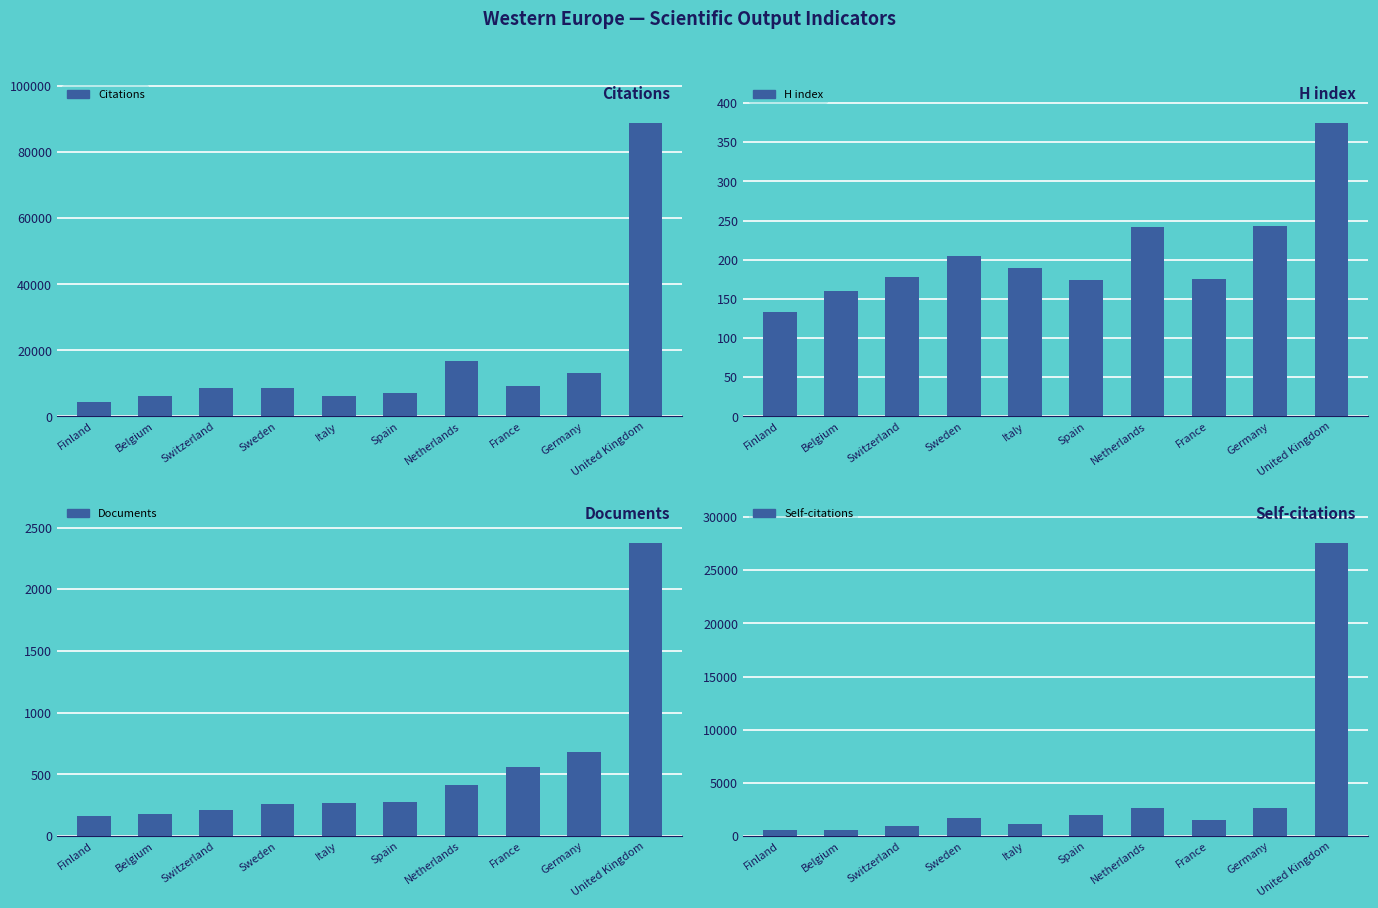

What is the value of the Citations bar at the 1st from the left?

4347